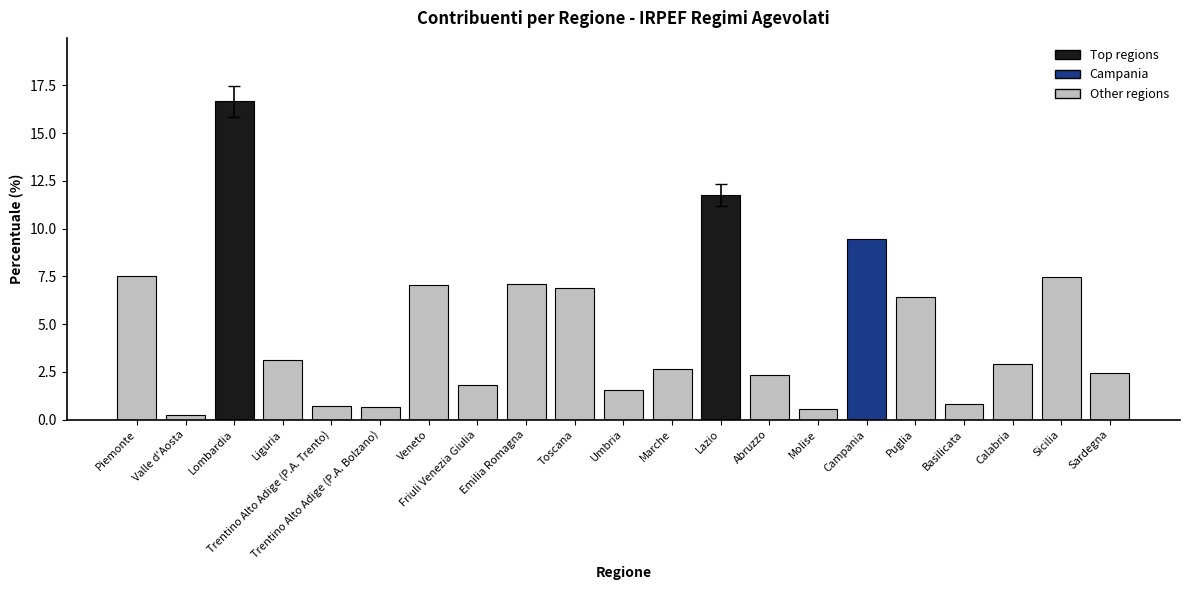

What is the label of the 4th bar from the right?

Basilicata